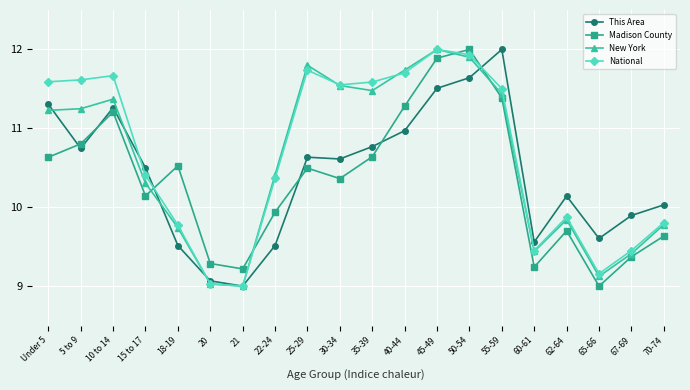

Between 18-19 and 21, which series saw the biggest shift?

Madison County